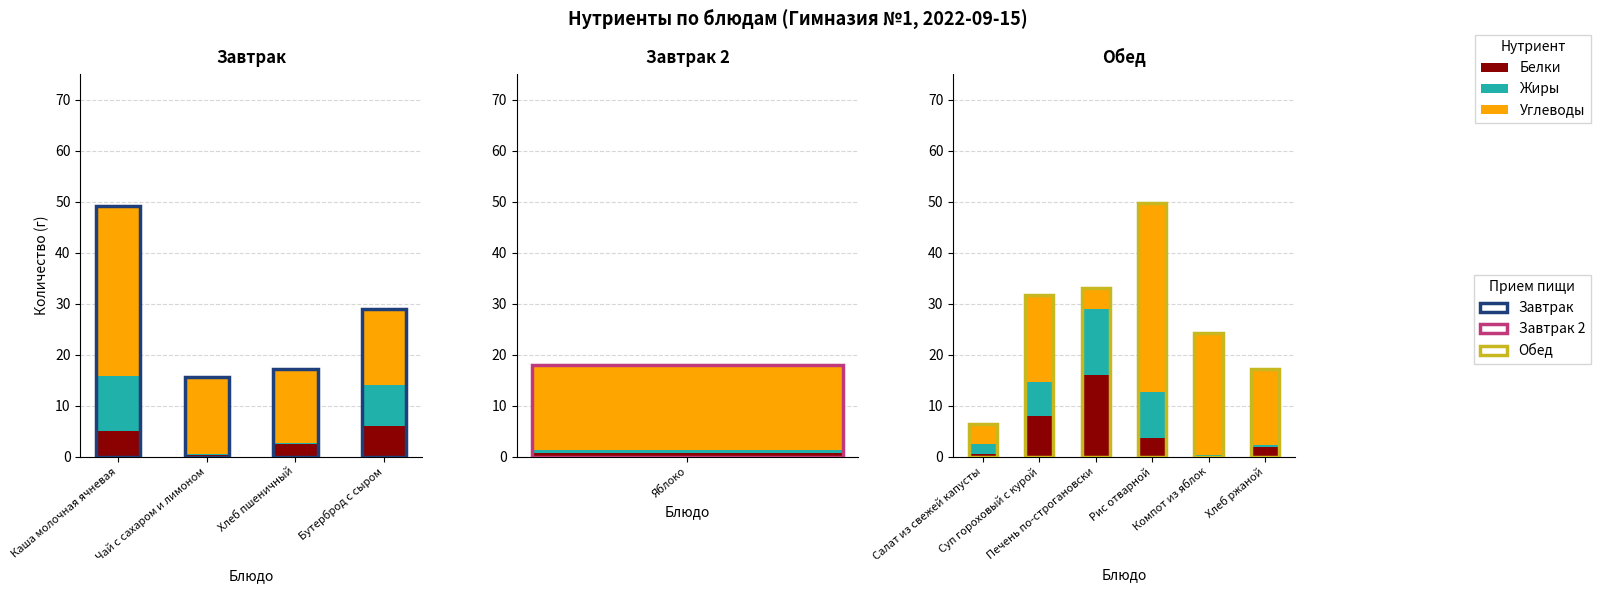

What is the spread (max minus min) of values at Хлеб ржаной?

14.7